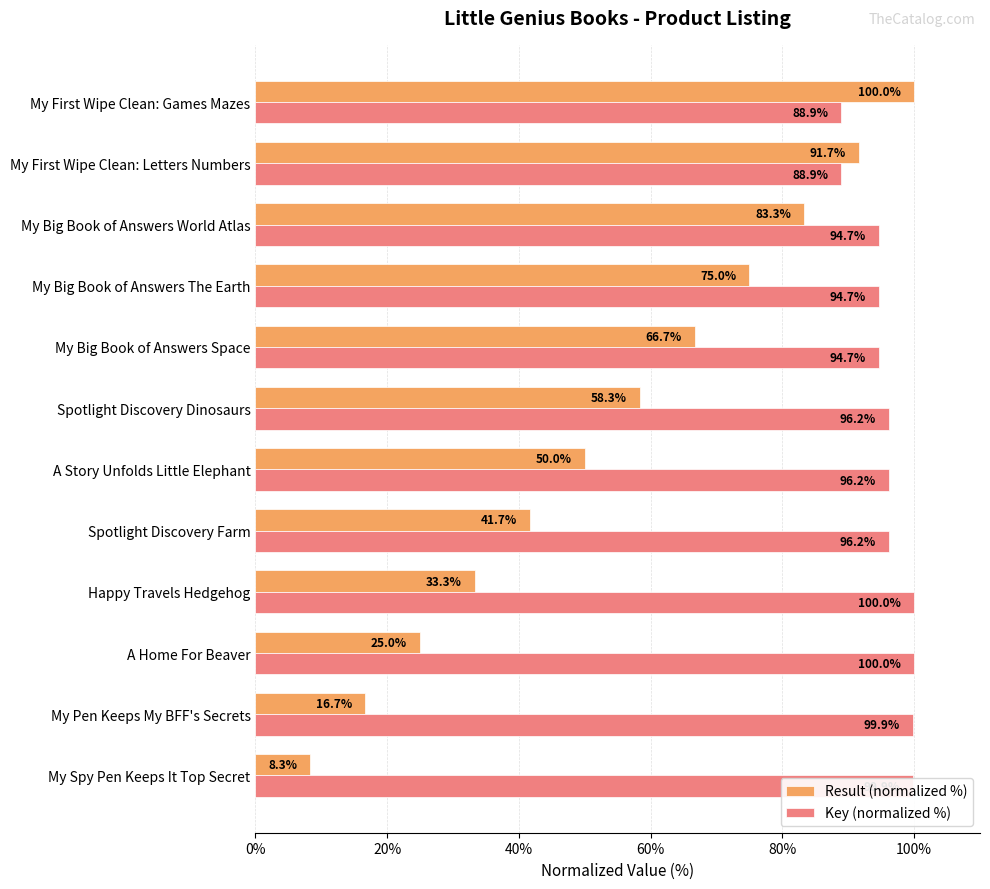

List the labels in order of Result (normalized %) value, largest first.

My First Wipe Clean: Games Mazes, My First Wipe Clean: Letters Numbers, My Big Book of Answers World Atlas, My Big Book of Answers The Earth, My Big Book of Answers Space, Spotlight Discovery Dinosaurs, A Story Unfolds Little Elephant, Spotlight Discovery Farm, Happy Travels Hedgehog, A Home For Beaver, My Pen Keeps My BFF's Secrets, My Spy Pen Keeps It Top Secret